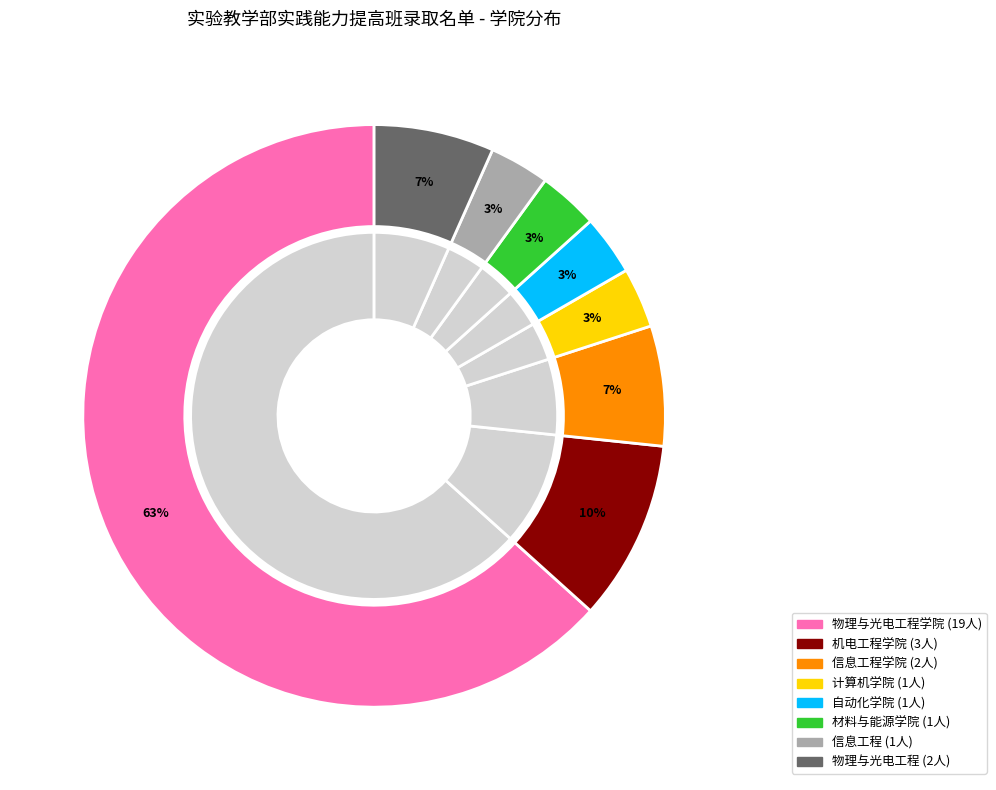

Which slice is the largest?

物理与光电工程学院